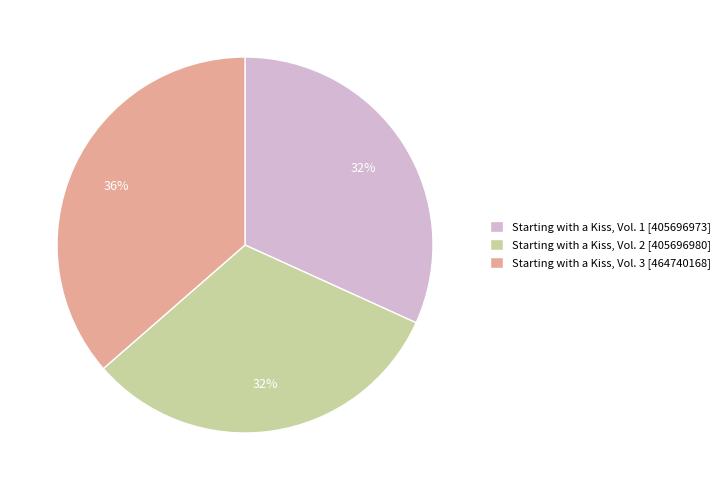

How many slices are in this pie chart?

3